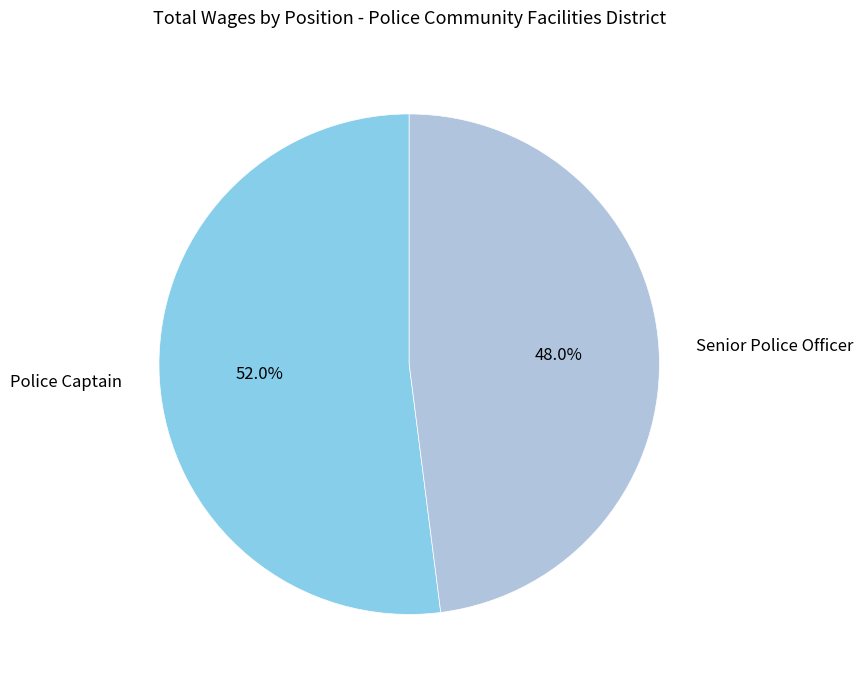

Which category accounts for the majority?

Police Captain